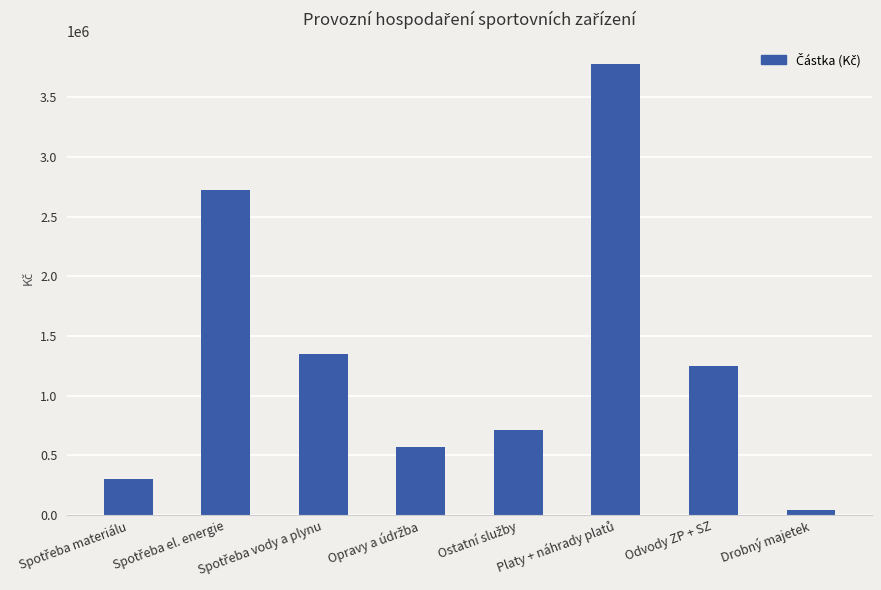

Are the bars horizontal?

No